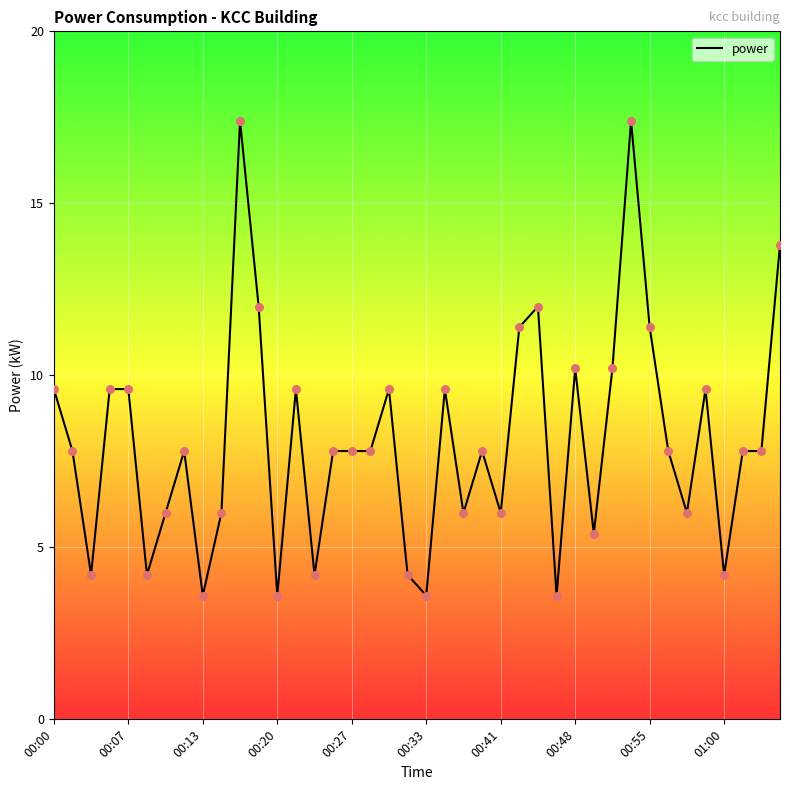

What is the difference between the maximum and minimum values?

13.8